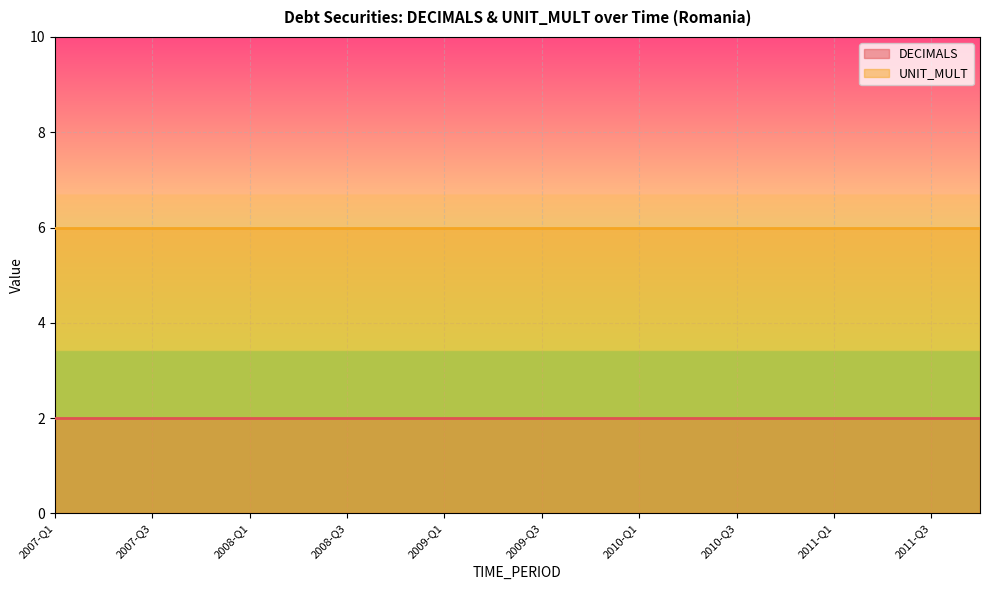

Between 2009-Q2 and 2007-Q3, which is larger?

2009-Q2